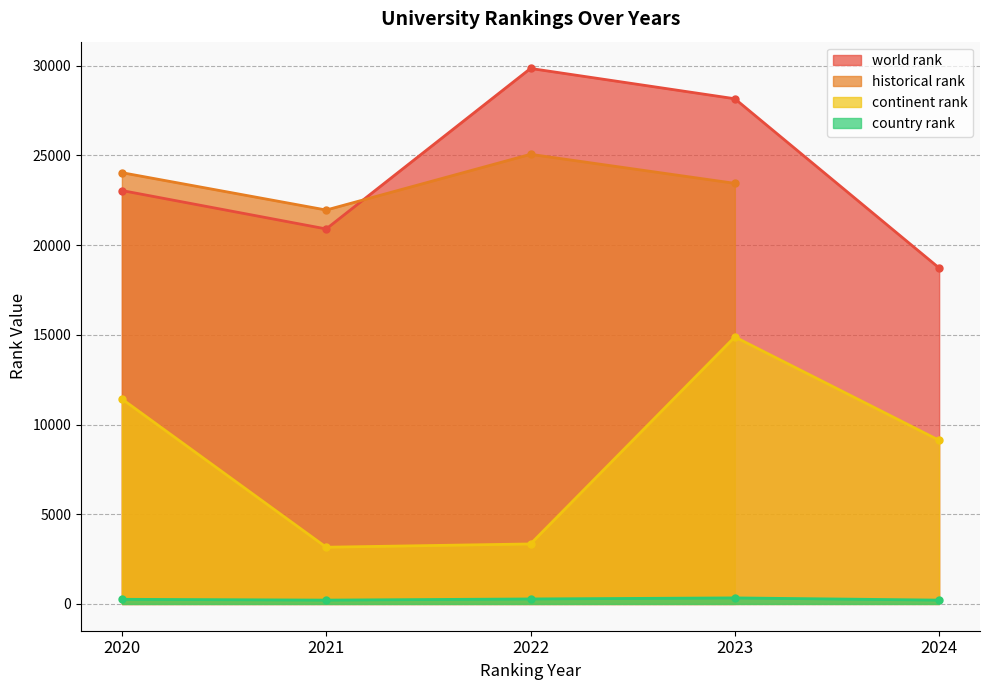

Is the value of continent rank at 2023 greater than the value of country rank at 2023?

Yes